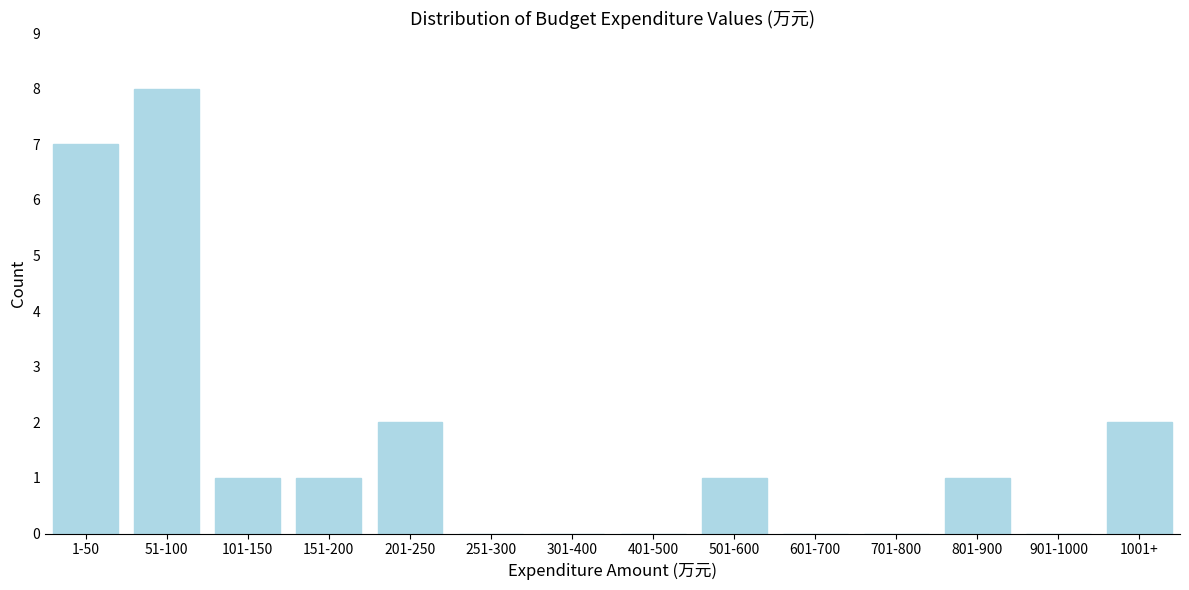

Reading left to right, what are all the values shown in this chart?

1-50=7	51-100=8	101-150=1	151-200=1	201-250=2	251-300=0	301-400=0	401-500=0	501-600=1	601-700=0	701-800=0	801-900=1	901-1000=0	1001+=2